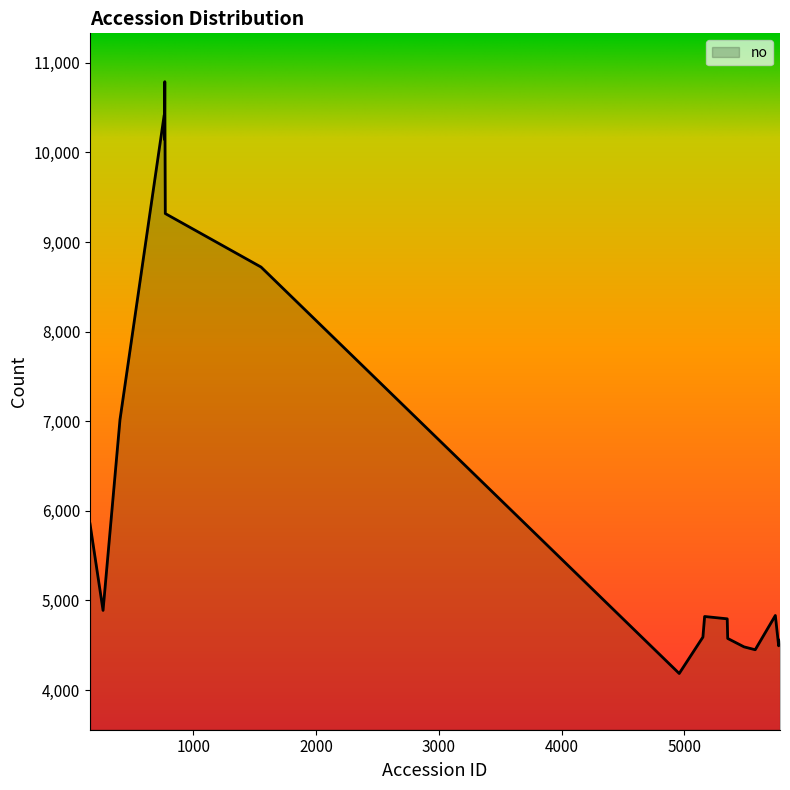

Count the number of categories in the chart.

20